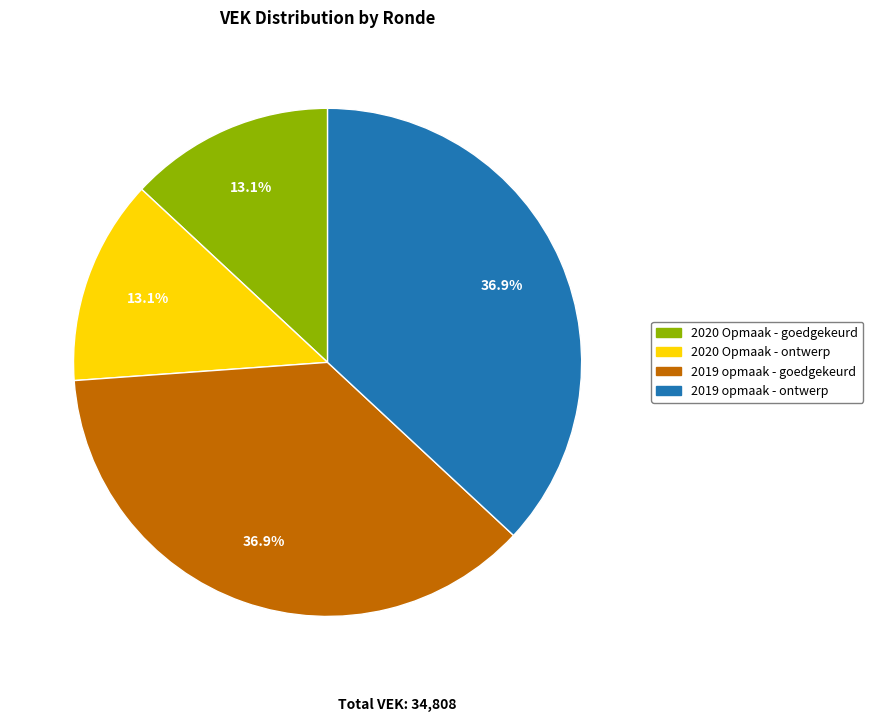

Is the sum of 2020 Opmaak - goedgekeurd and 2020 Opmaak - ontwerp greater than half?

No